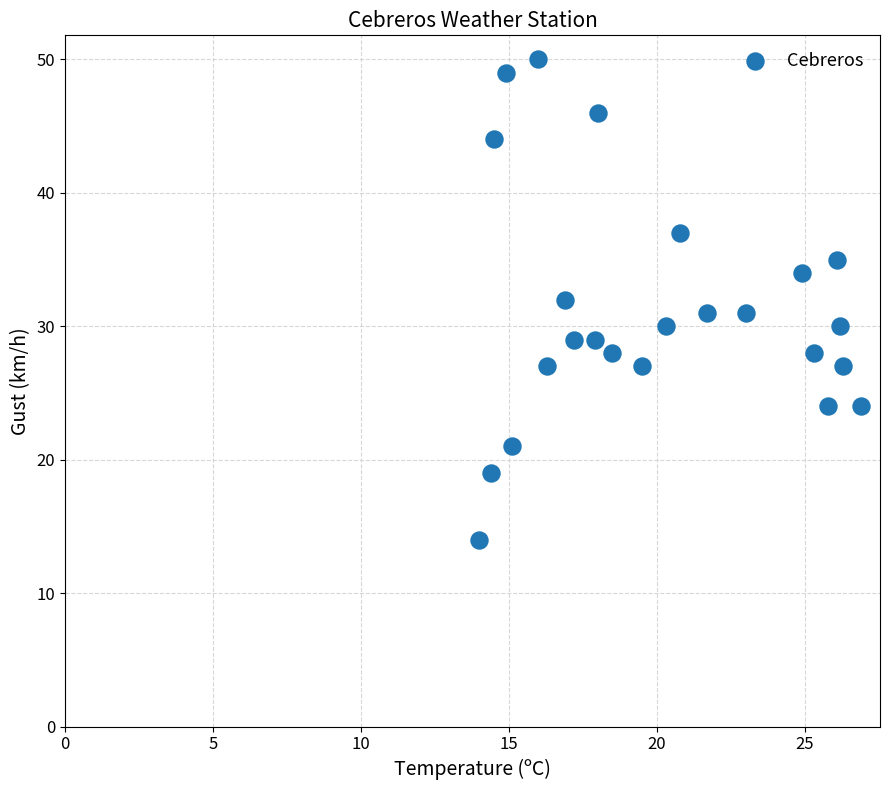

What is the range of Y values (max minus min)?

36